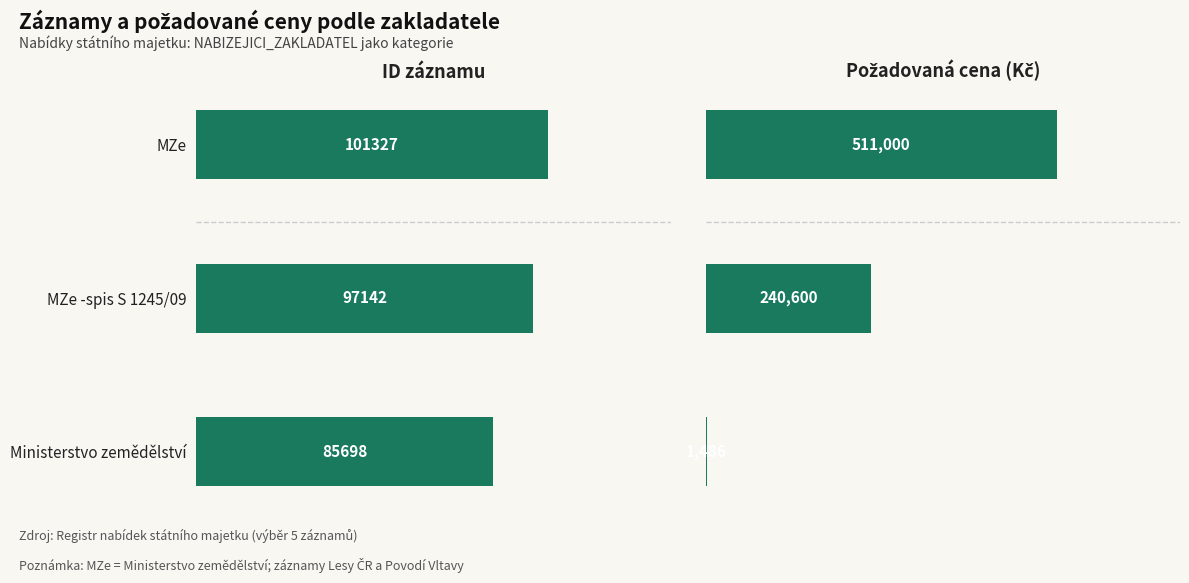

The value of POZADOVANA_CENA at MZe -spis S 1245/09 is 135102. True or false?

False